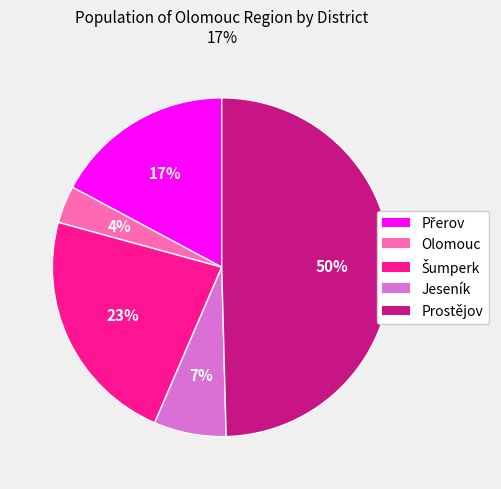

To the nearest percent, what is the difference between the largest and smallest slice percentages?

46%